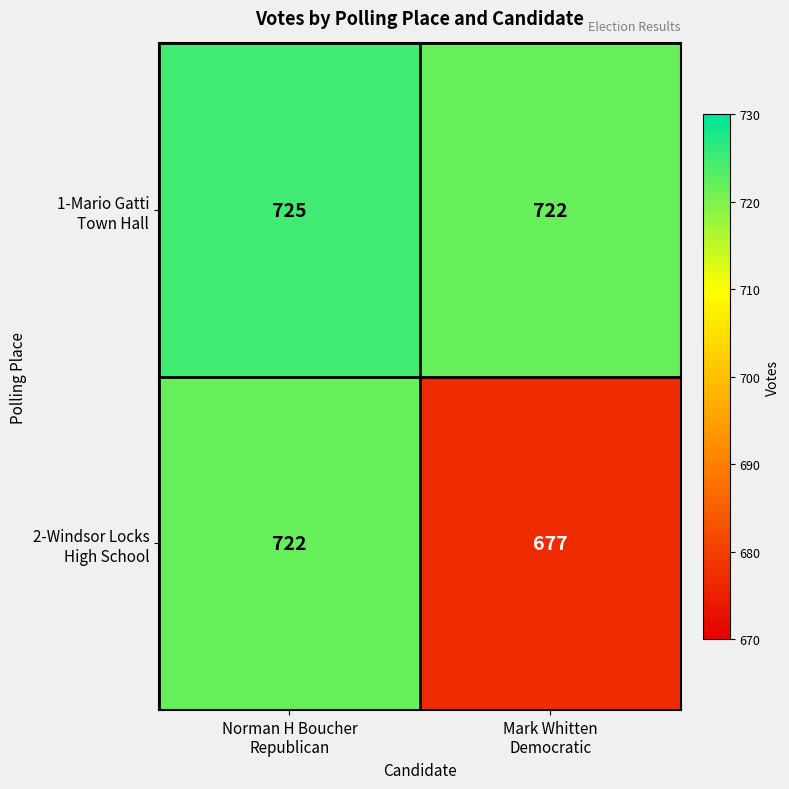

At how many categories does at least one series exceed 705?

2